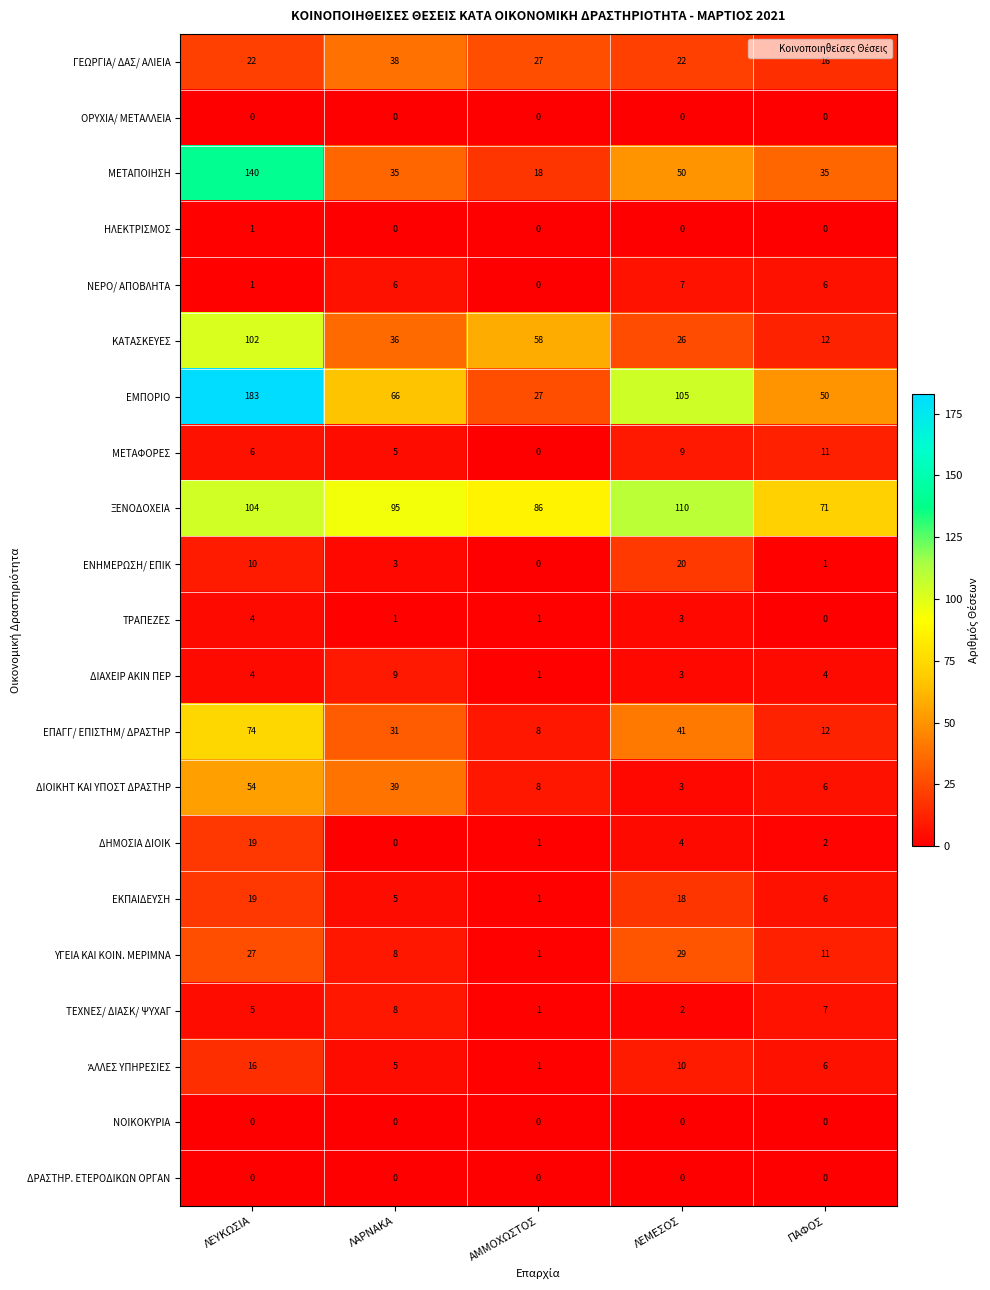

The ΜΕΤΑΦΟΡΕΣ series shows 5 at ΛΑΡΝΑΚΑ. True or false?

True